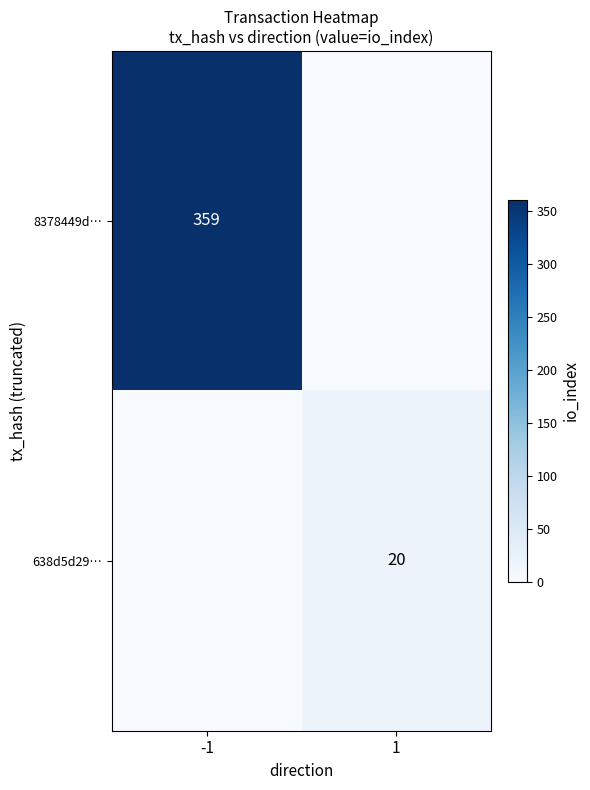

Is the value of 8378449d… at -1 greater than the value of 638d5d29… at 1?

Yes